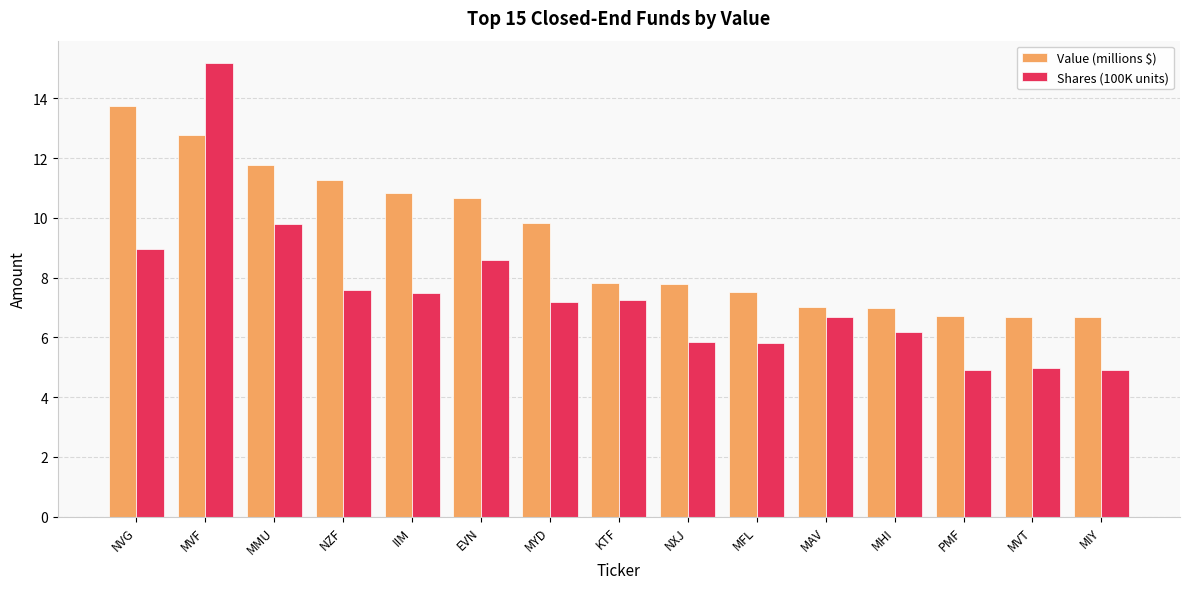

At NXJ, list the series in order from largest to smallest.

Value (millions $), Shares (100K units)